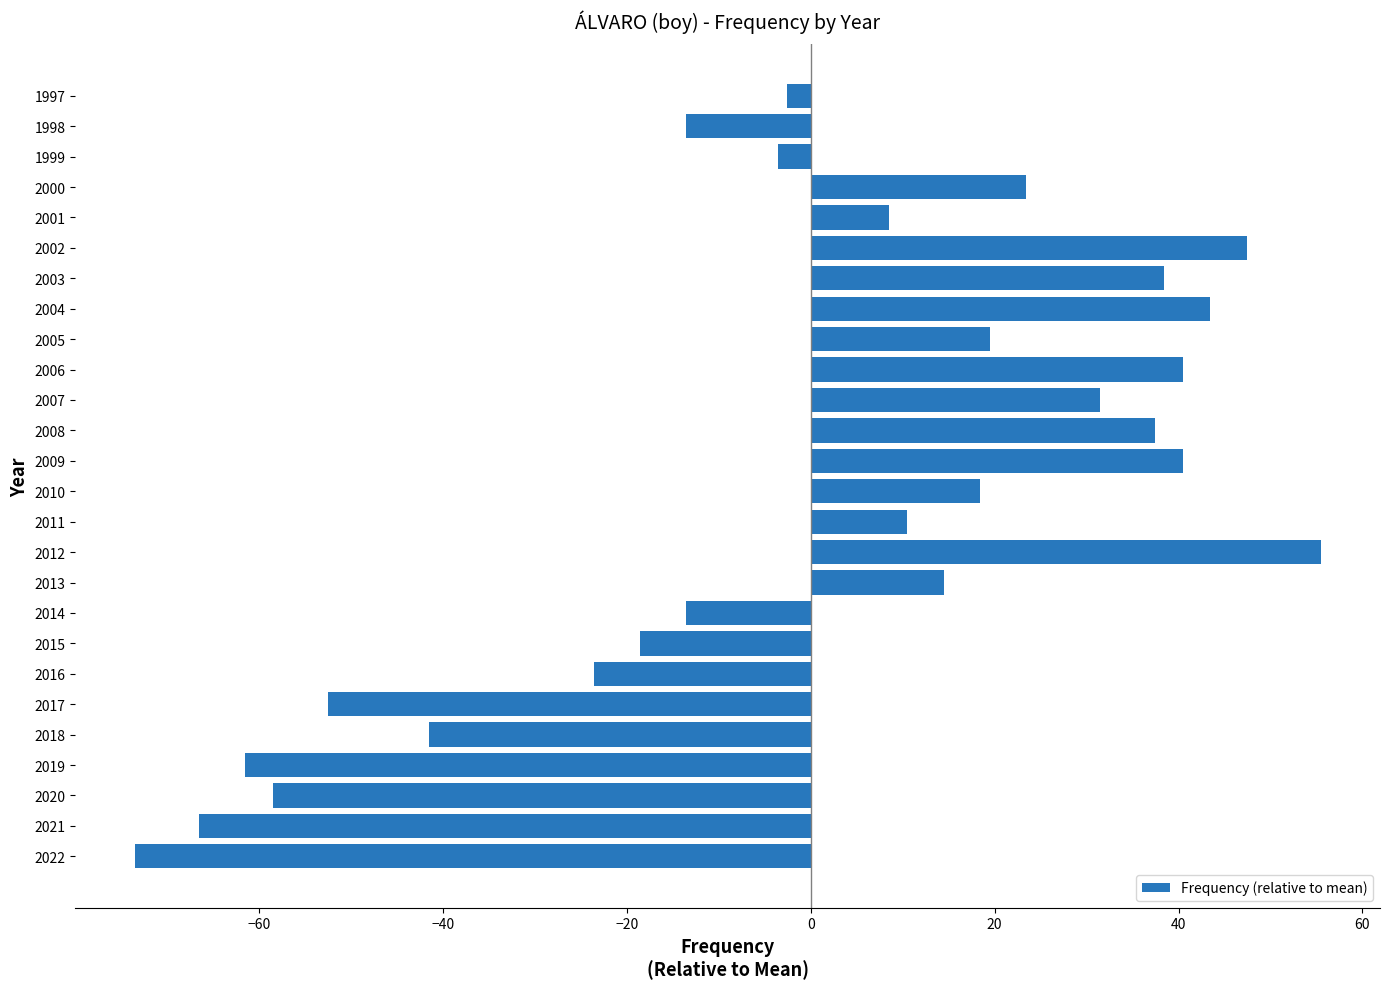

Which has a higher value, 1999 or 2008?

2008